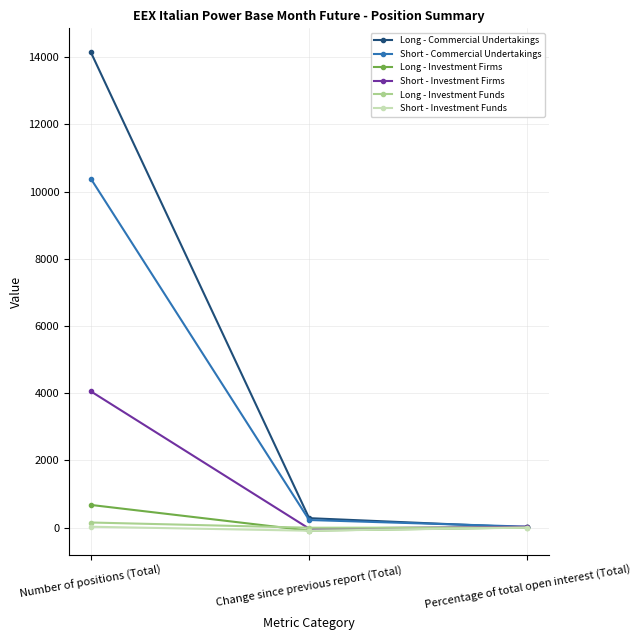

At which category is the sum across all series the highest?

Number of positions (Total)